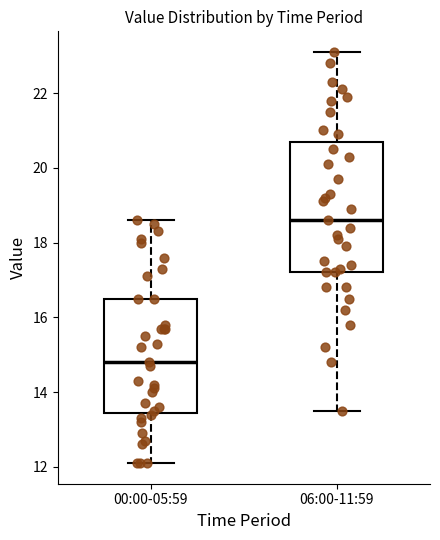

Where is the upper edge of the box for 06:00-11:59 on the y-axis? The values are not printed on the chart, so give them approximately, as read against the axis.

20.8